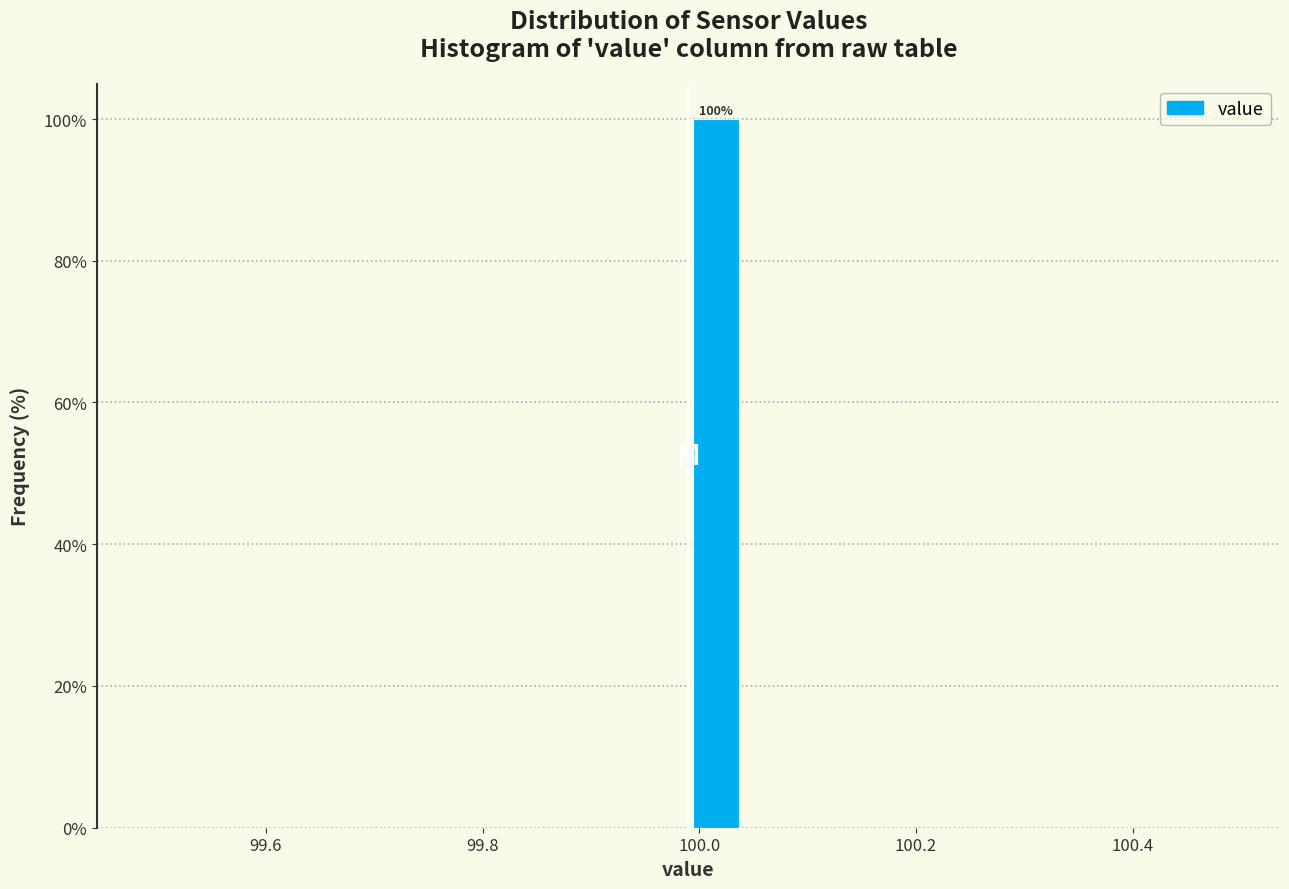

Around what value on the x-axis is the tallest bar? Give the approximate position of its centre, as read against the axis.

100.02